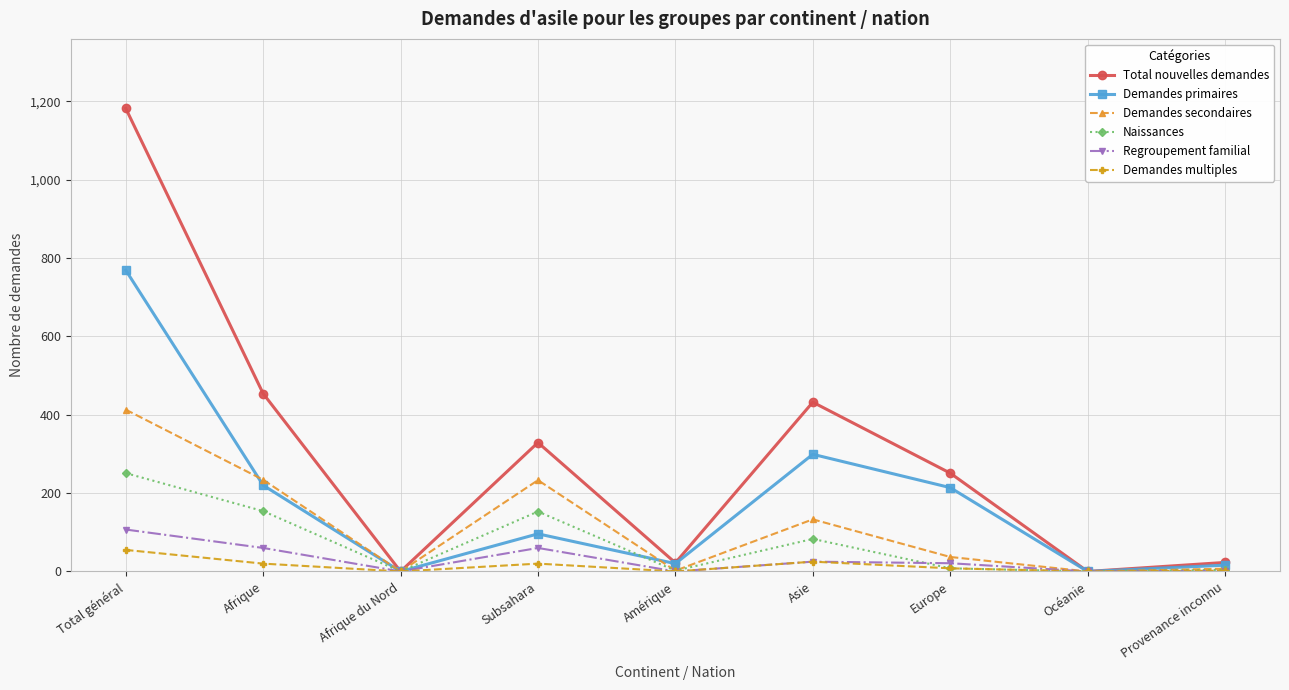

What is the label of the 3rd point from the right?

Europe